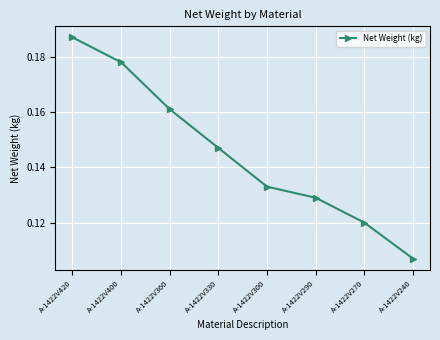

Rank the categories by value from highest to lowest.

A-1422V420, A-1422V400, A-1422V360, A-1422V330, A-1422V300, A-1422V290, A-1422V270, A-1422V240